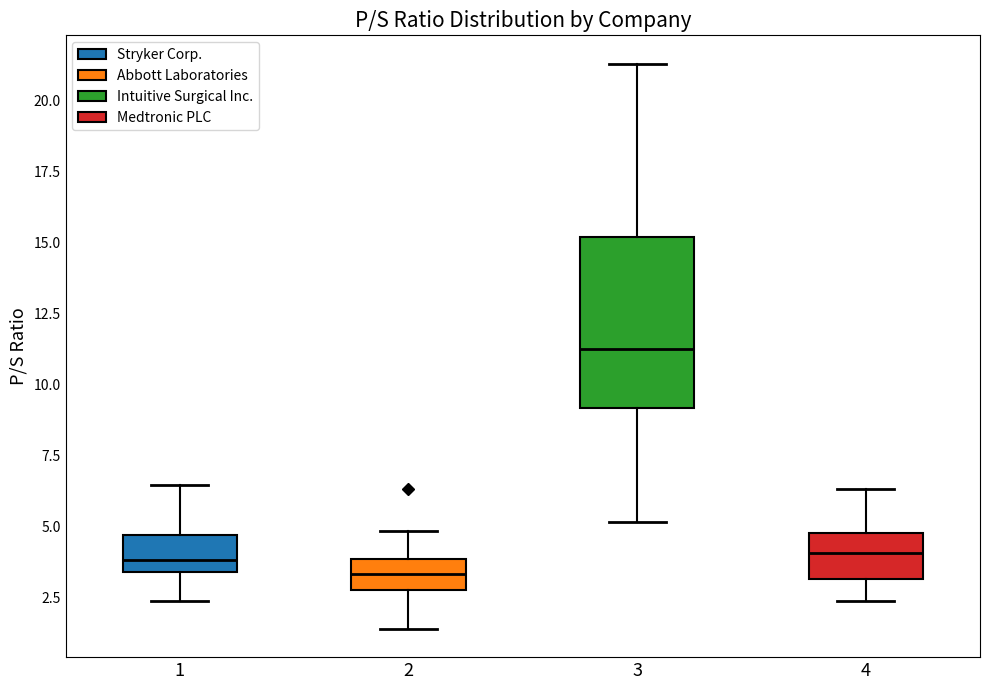

Reading left to right, transcribe this box plot: for each box, give where its median line is, the range the box spans, and where its two whiskers end, as read against the y-axis. The values are not printed on the chart, so give them approximately, as read against the axis.

1: median 4.0, box 3.5 to 4.5, whiskers 2.5 to 6.5
2: median 3.5, box 2.5 to 4.0, whiskers 1.5 to 5.0
3: median 11.0, box 9.0 to 15.0, whiskers 5.0 to 21.5
4: median 4.0, box 3.0 to 4.5, whiskers 2.5 to 6.5